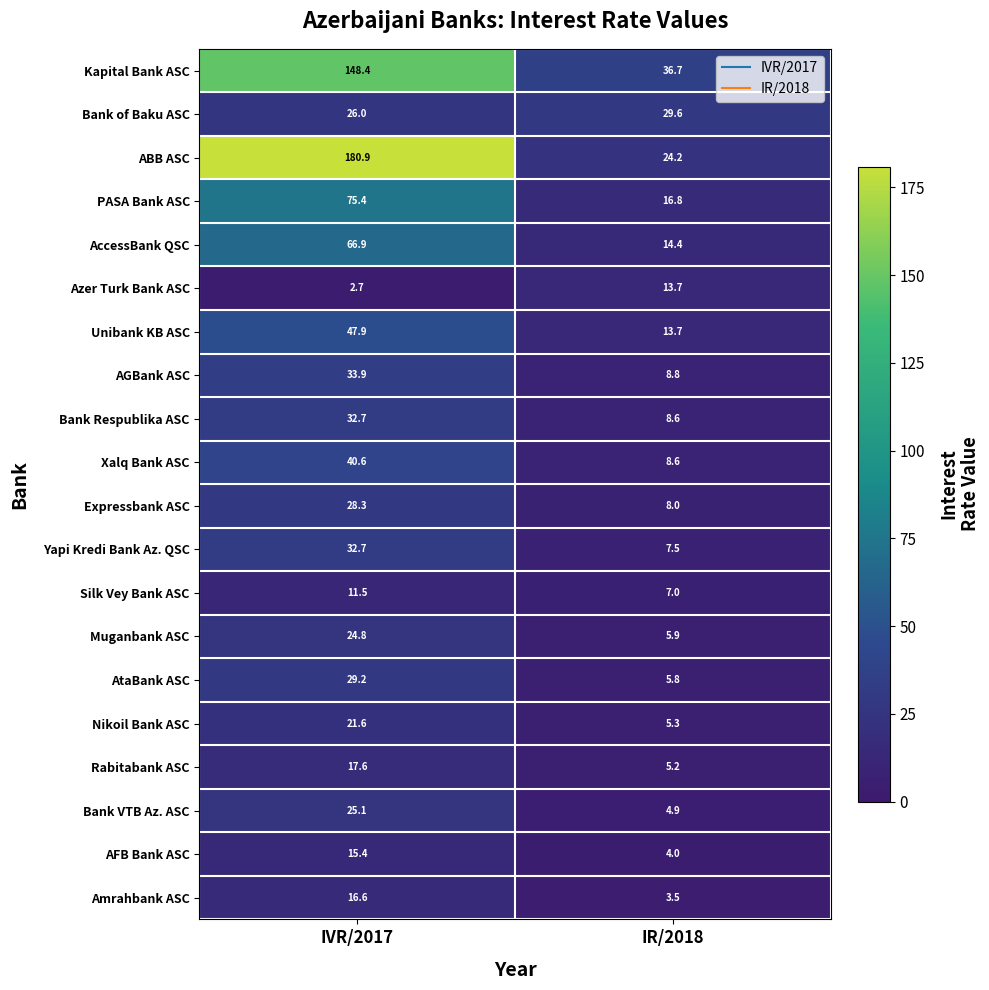

What is the sum of all Xalq Bank ASC values?

49.2